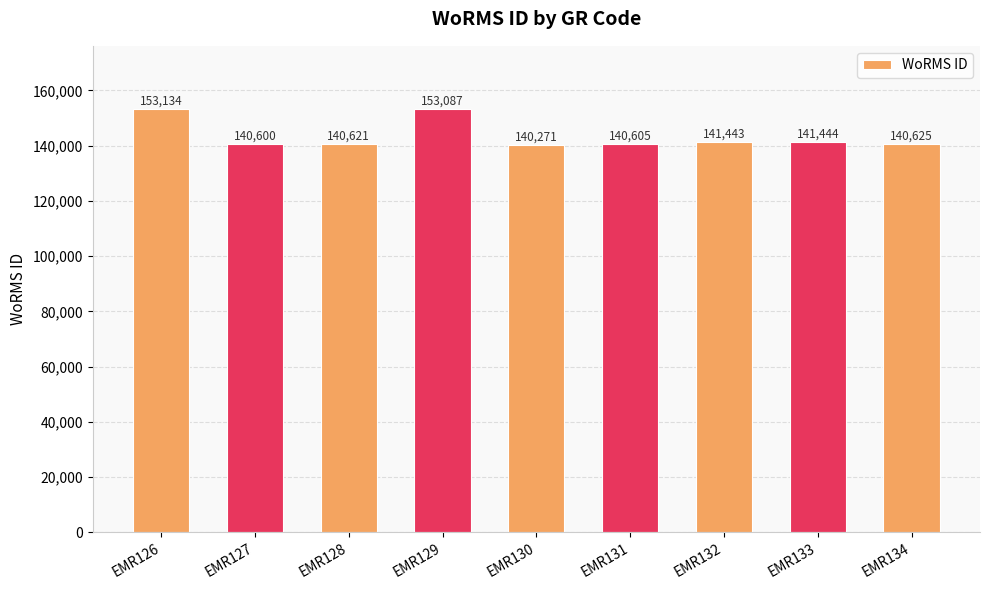

What is the sum of all values?

1291830